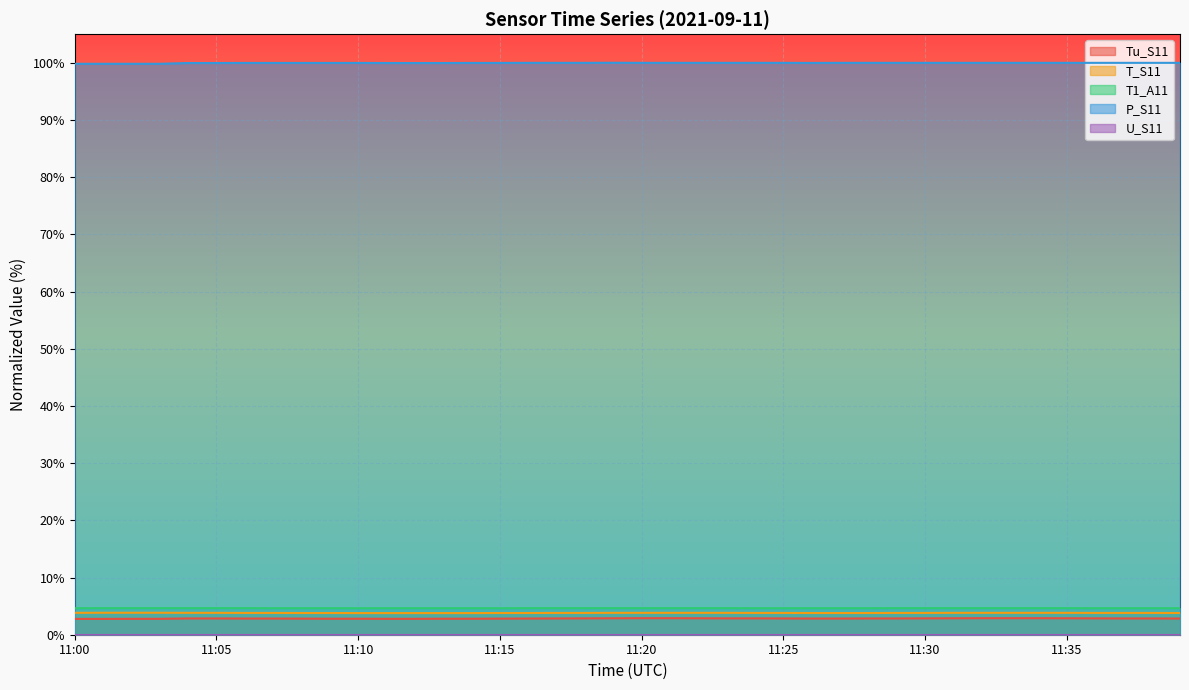

How many distinct data groups are displayed?

5